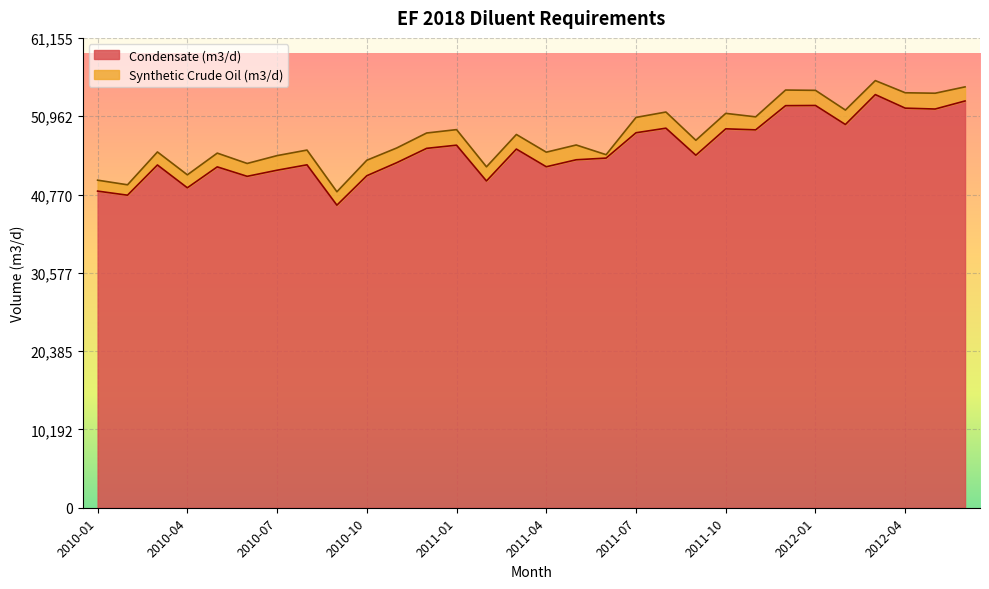

At which category does the data reach its first local valley?

2010-02